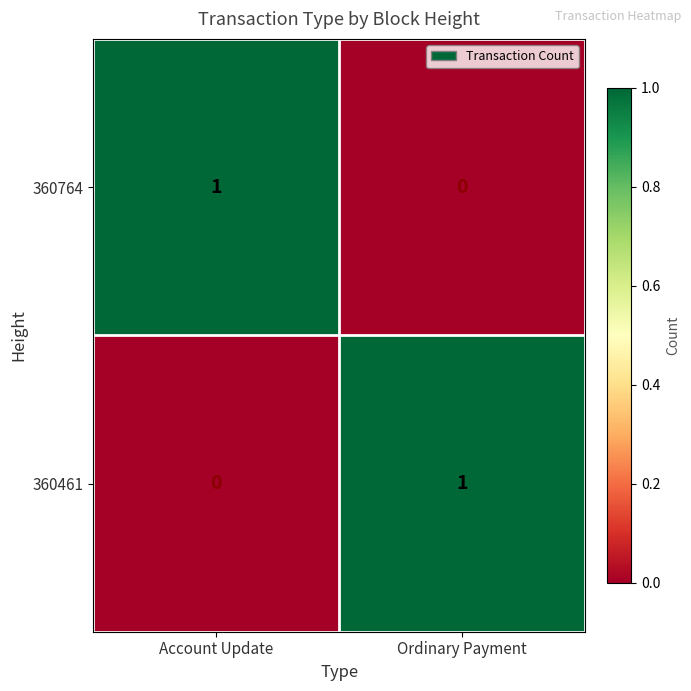

Is it true that 360461 equals 0 at Account Update?

True